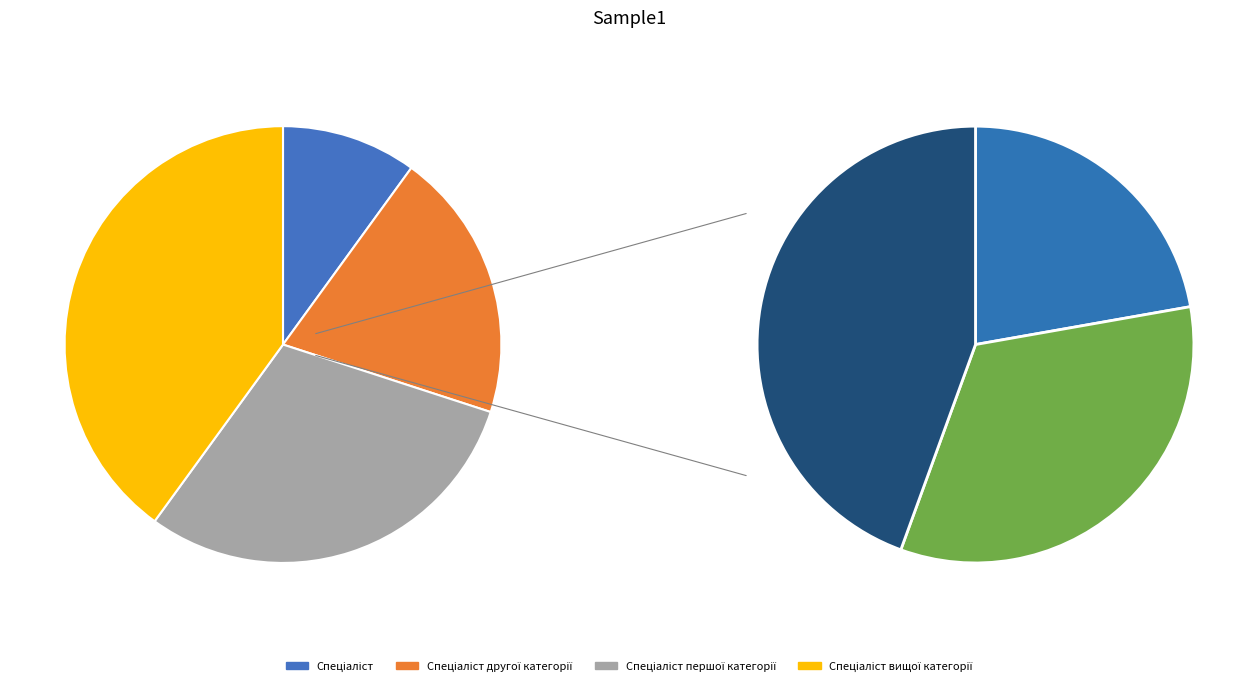

Which category has the smallest portion of the pie?

Спеціаліст